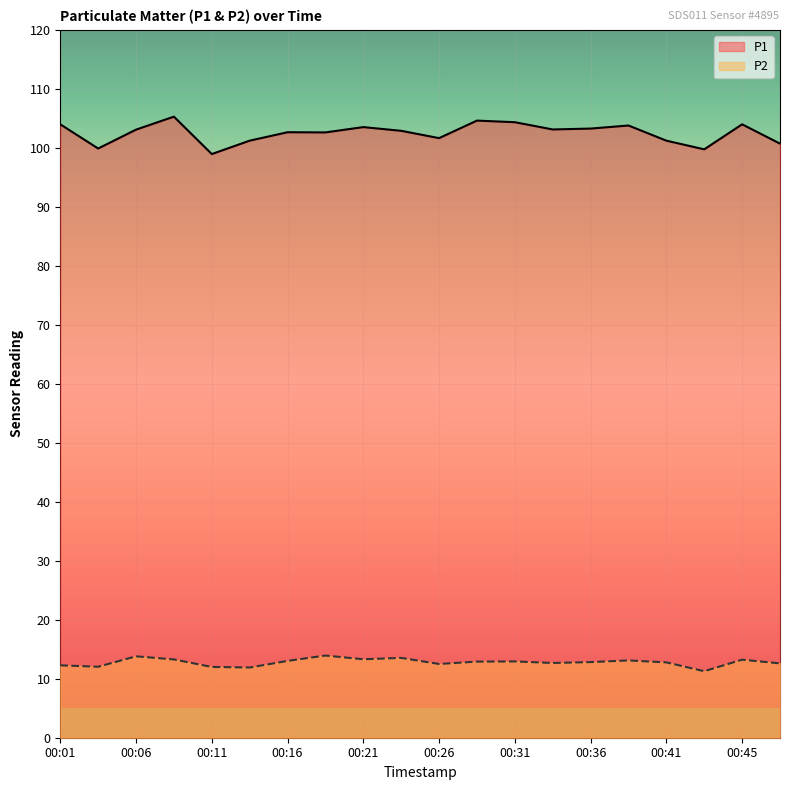

Is the value of P2 at 00:21 greater than the value of P1 at 00:26?

No